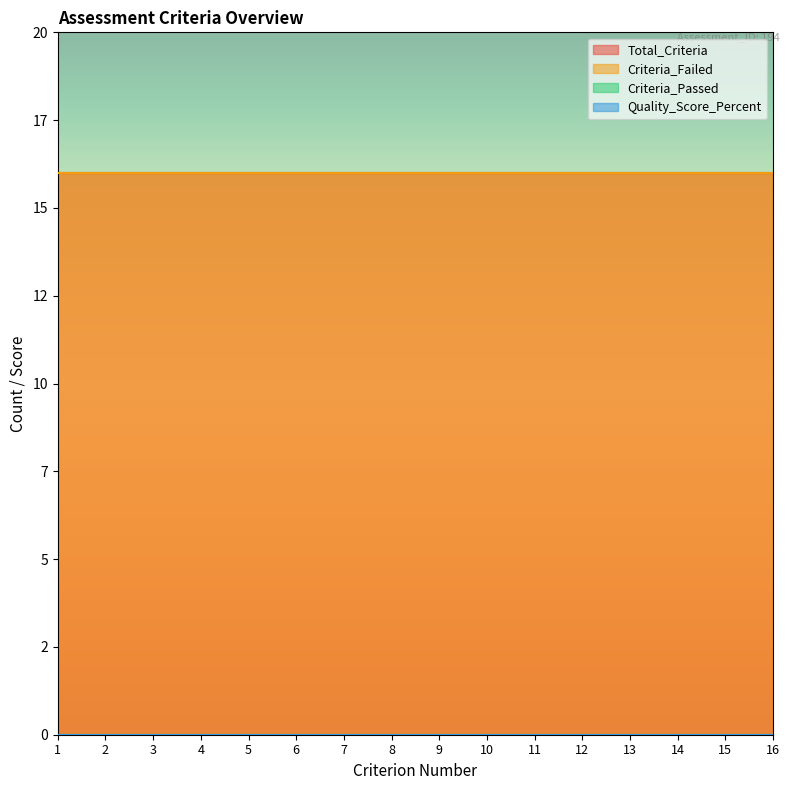

Reading left to right, what are all the values shown in this chart?

Total_Criteria: 1=16	2=16	3=16	4=16	5=16	6=16	7=16	8=16	9=16	10=16	11=16	12=16	13=16	14=16	15=16	16=16
Criteria_Passed: 1=0	2=0	3=0	4=0	5=0	6=0	7=0	8=0	9=0	10=0	11=0	12=0	13=0	14=0	15=0	16=0
Criteria_Failed: 1=16	2=16	3=16	4=16	5=16	6=16	7=16	8=16	9=16	10=16	11=16	12=16	13=16	14=16	15=16	16=16
Quality_Score_Percent: 1=0	2=0	3=0	4=0	5=0	6=0	7=0	8=0	9=0	10=0	11=0	12=0	13=0	14=0	15=0	16=0